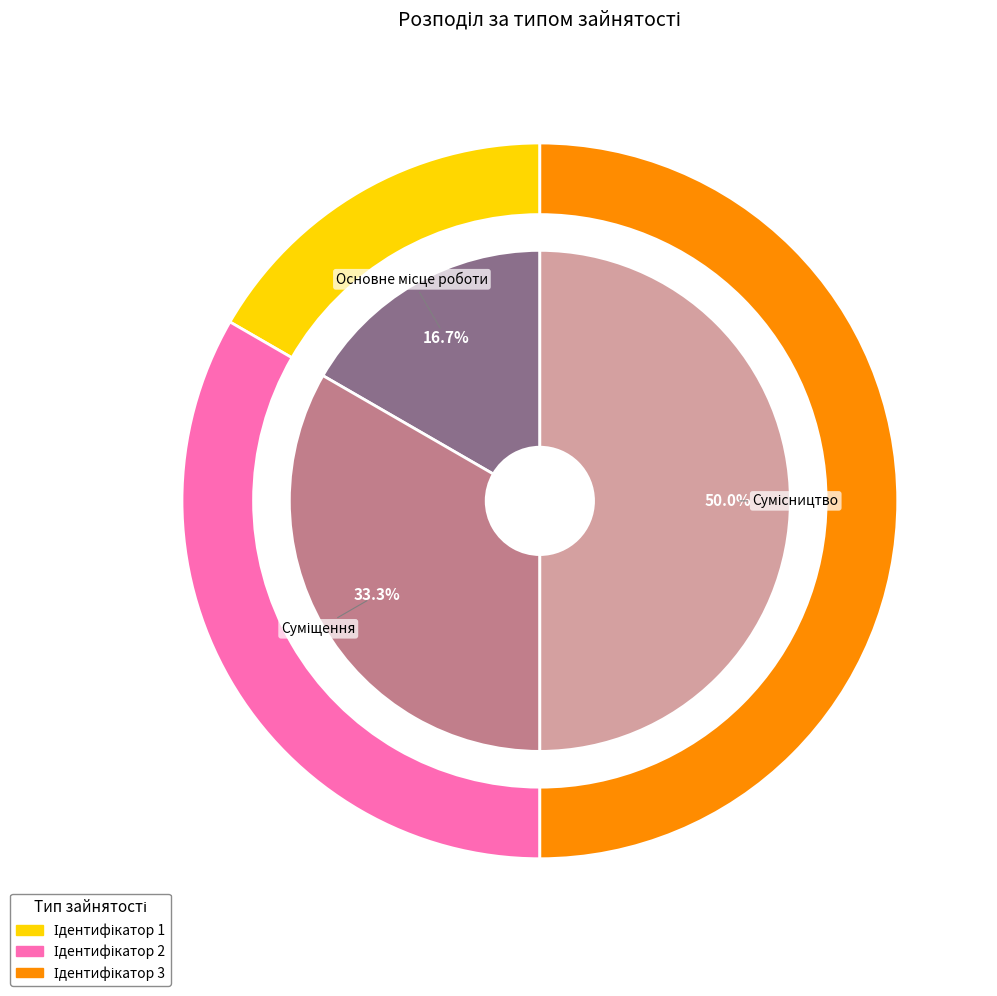

To the nearest percent, what is the average slice percentage?

33%